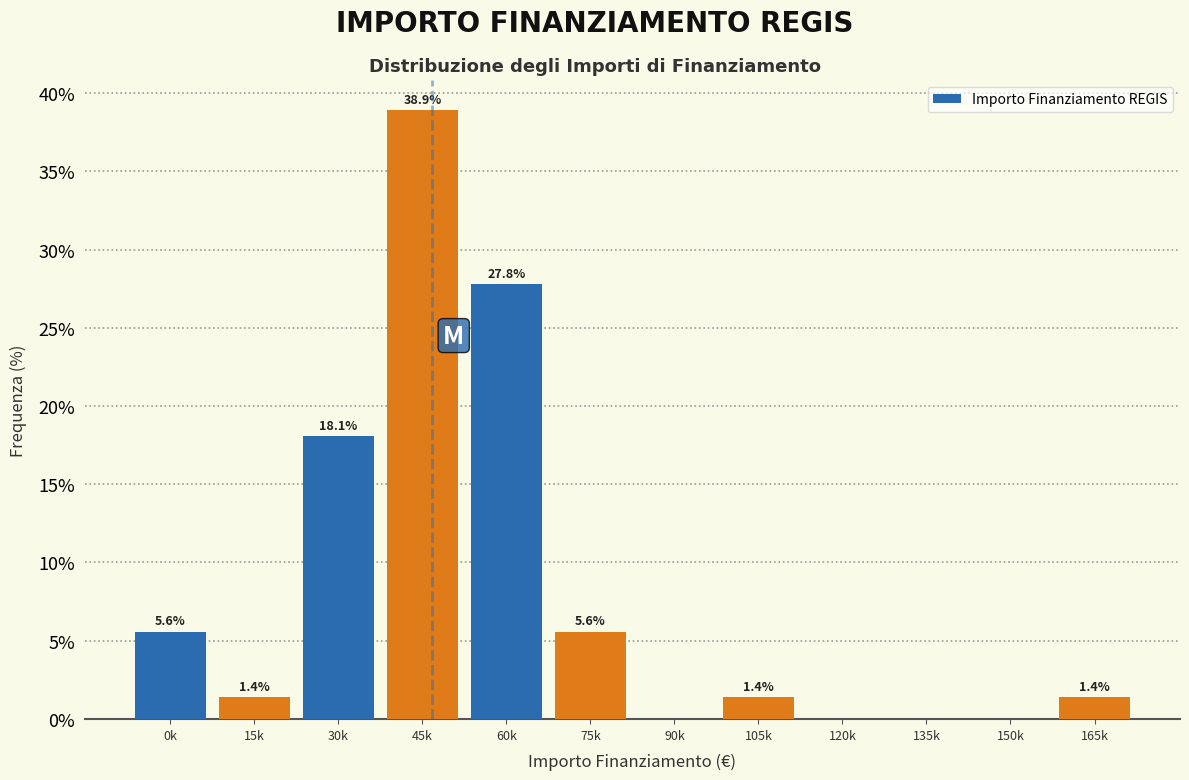

Reading left to right, transcribe all the data shown in this chart.

0k=5.6	15k=1.4	30k=18.1	45k=38.9	60k=27.8	75k=5.6	90k=0.0	105k=1.4	120k=0.0	135k=0.0	150k=0.0	165k=1.4